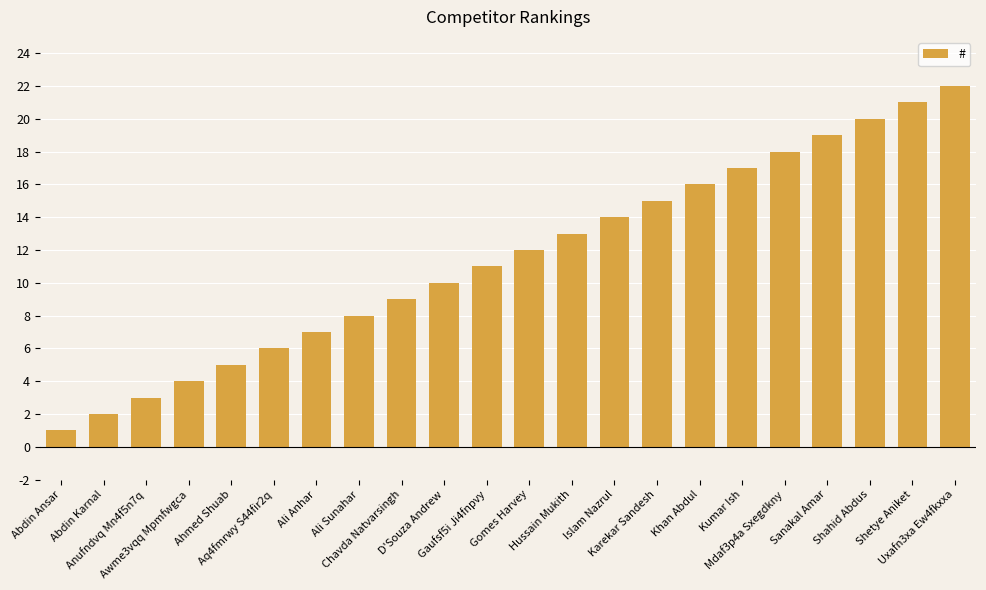

How many data points does each series have?

22